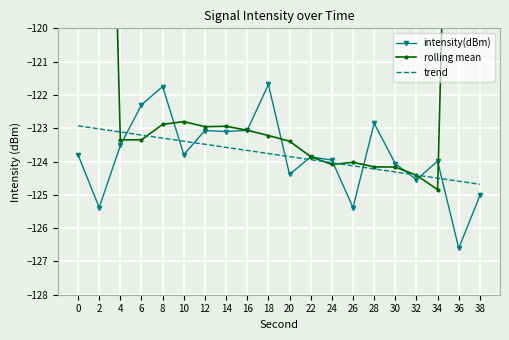

Where is trend nearest to the value -123?

2